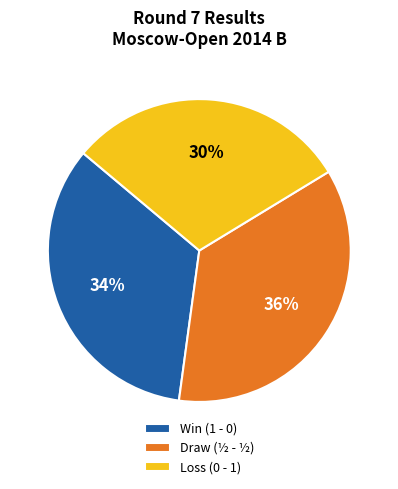

What percentage is the Loss (0 - 1) slice, to the nearest percent?

30%